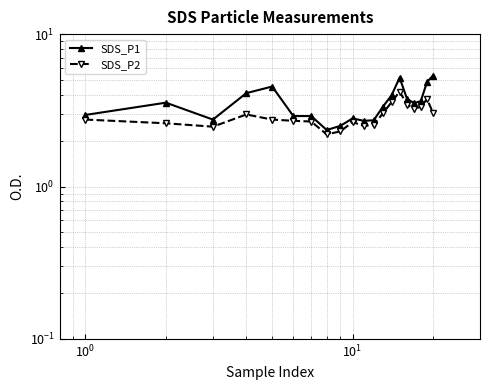

Is the value of SDS_P2 at 7 greater than the value of SDS_P1 at 19?

No